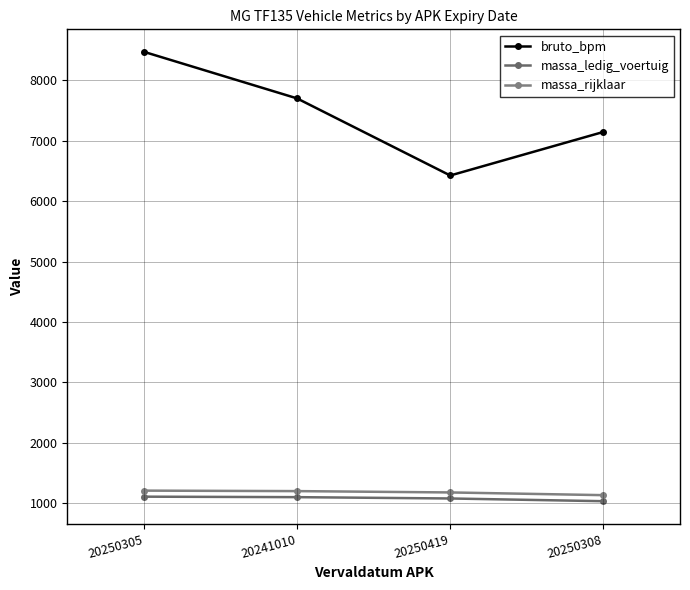

Between 20250419 and 20241010, which is larger?

20241010